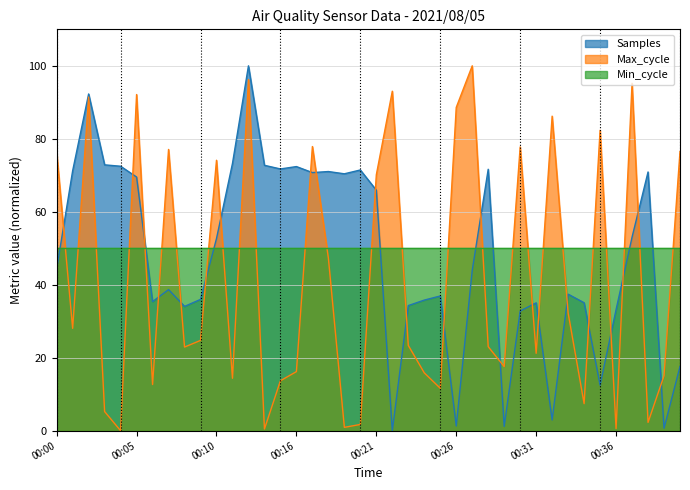

What is the difference between the highest and lowest values at 00:39?

14.4